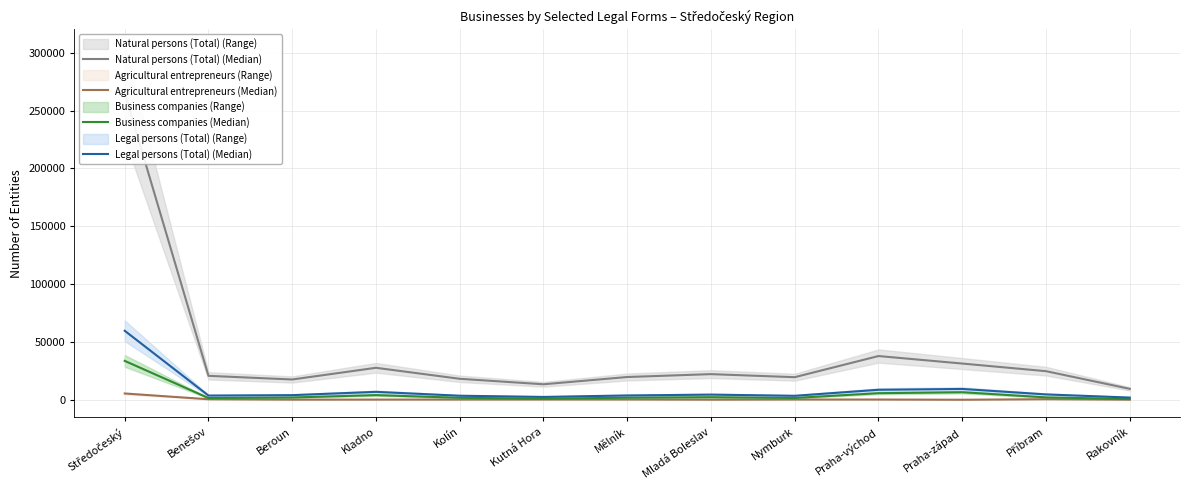

Between Benešov and Kolín, which series saw the biggest shift?

Natural persons (Total) (Median)